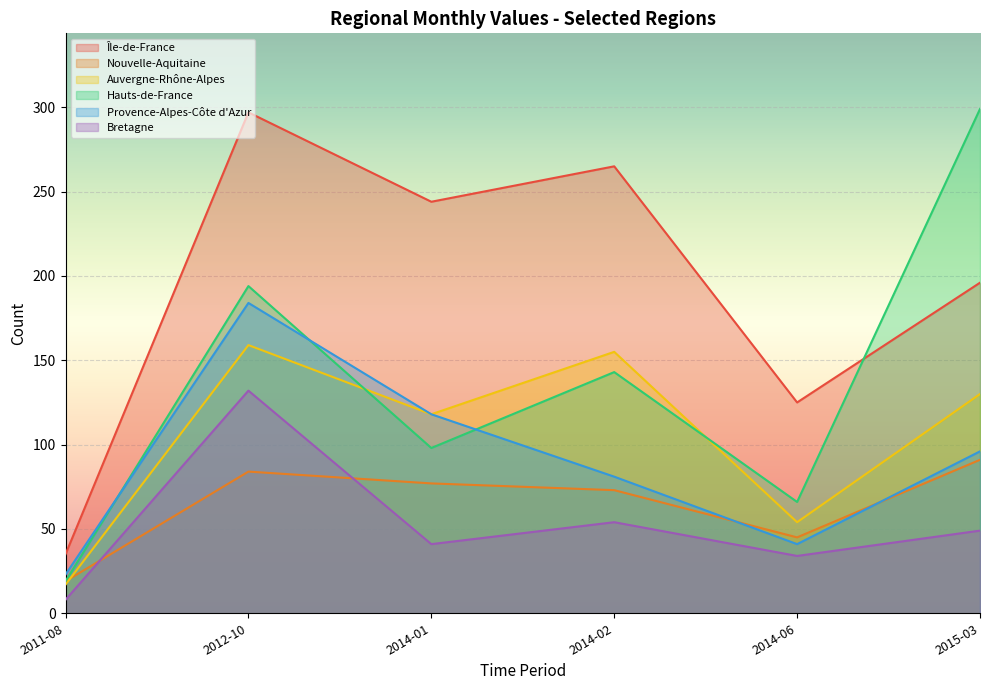

At 2014-02, list the series in order from largest to smallest.

Île-de-France, Auvergne-Rhône-Alpes, Hauts-de-France, Provence-Alpes-Côte d'Azur, Nouvelle-Aquitaine, Bretagne